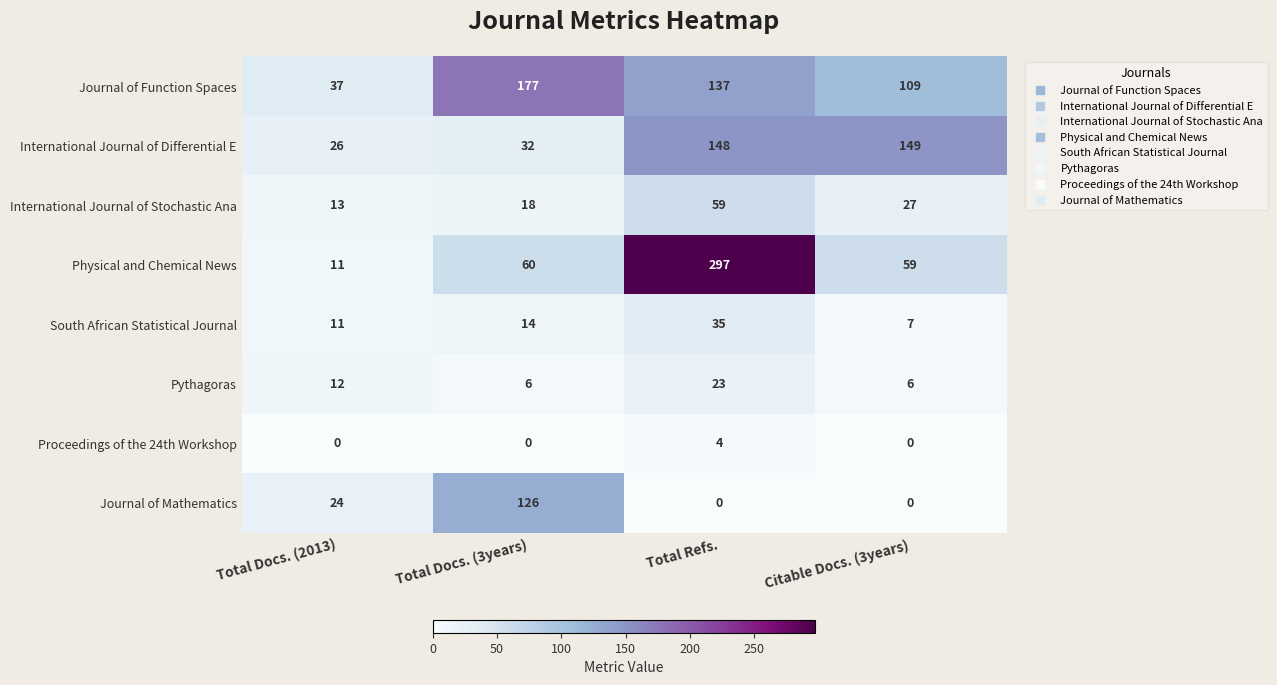

Read the South African Statistical Journal value at Total Refs., to the nearest 5.

35